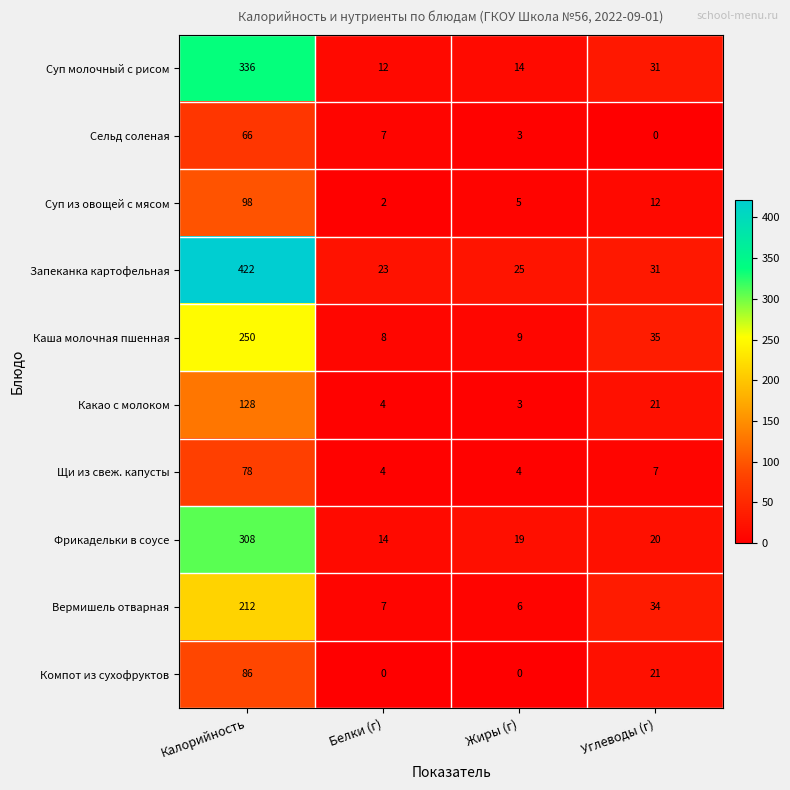

What is the sum of the Щи из свеж. капусты values at Жиры (г) and Калорийность?

82